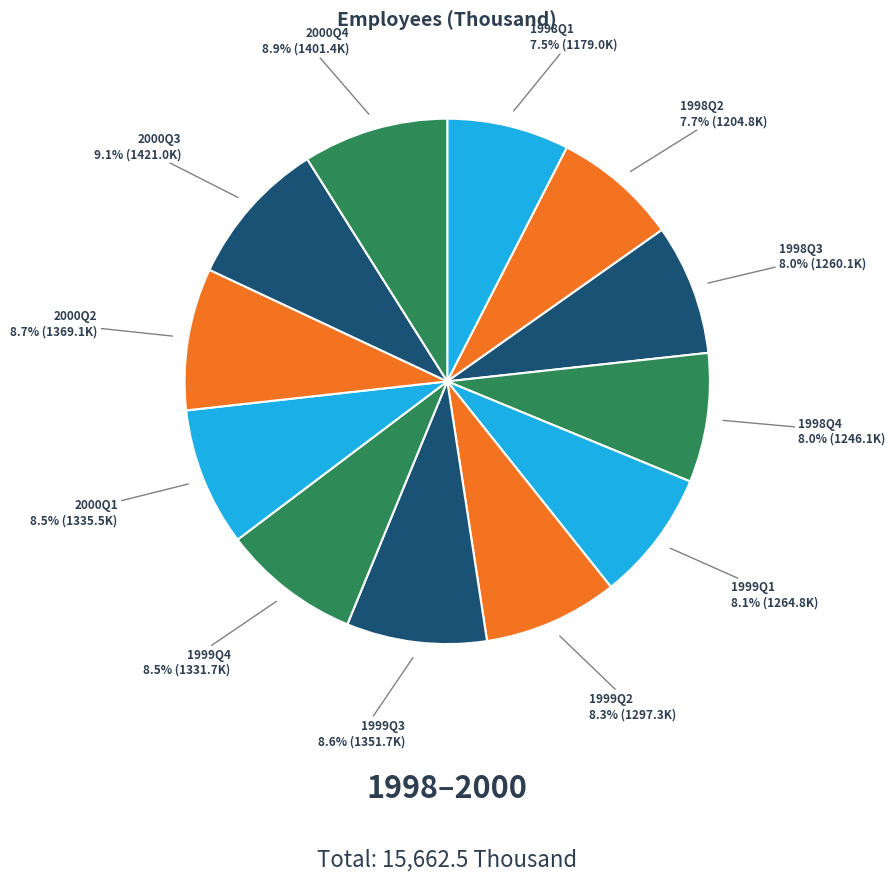

Which has a higher value, 1998Q2 or 1999Q3?

1999Q3